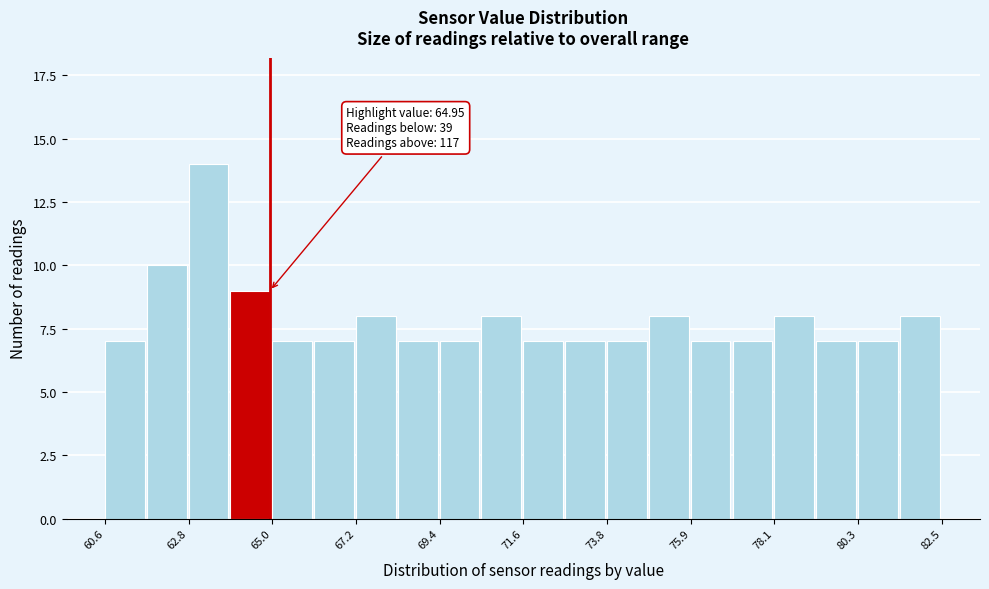

Read against the x-axis, roughly where is the centre of the tallest bar?

63.5